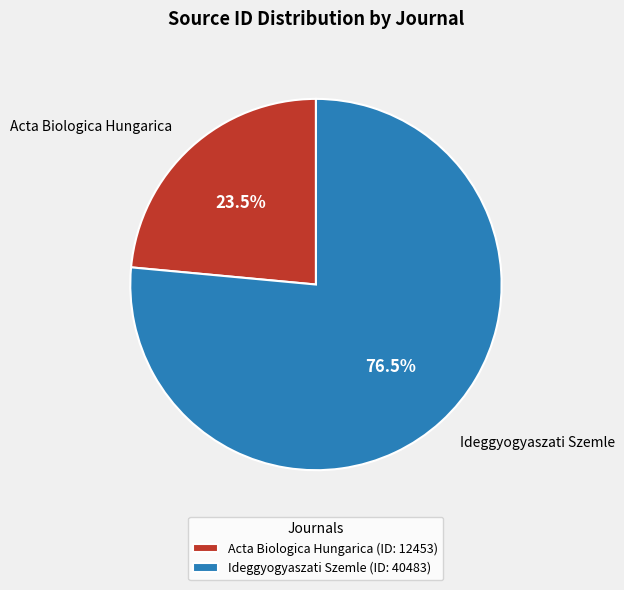

How many slices are in this pie chart?

2